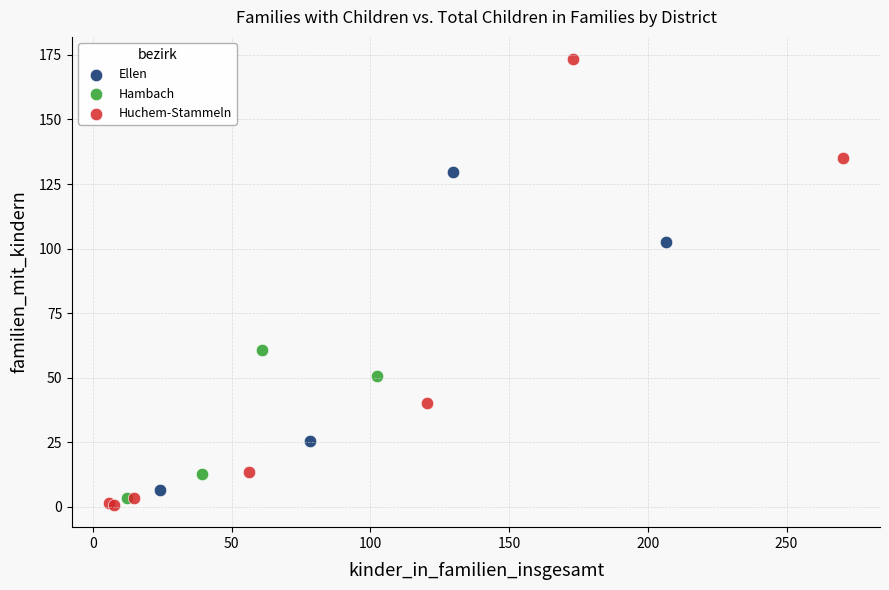

Which series has the widest spread of Y values?

Huchem-Stammeln